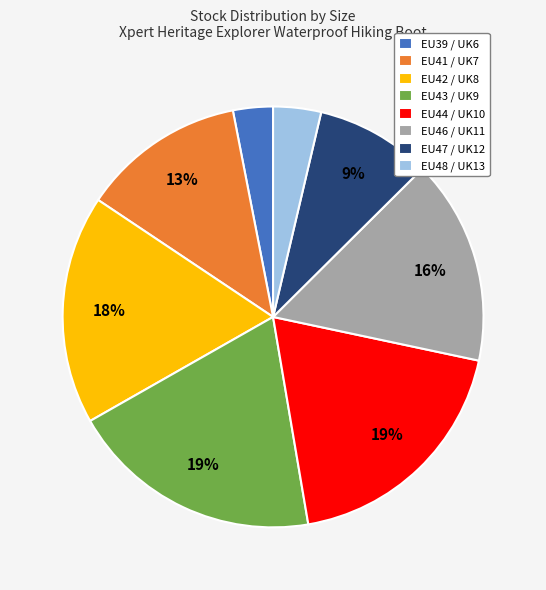

Approximately how many times larger is the value at EU44 / UK10 compared to EU47 / UK12?

2.1